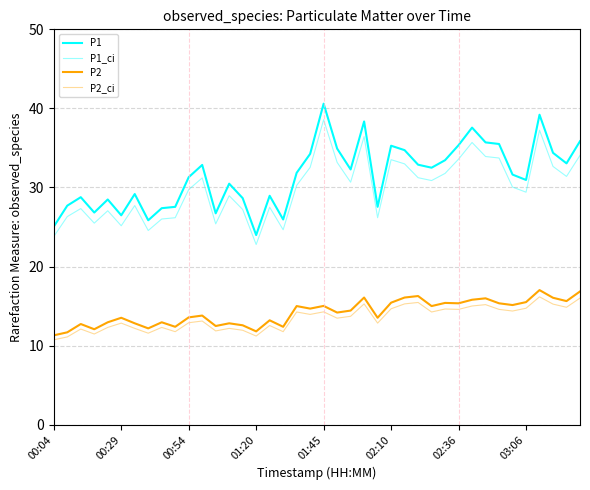

Does the chart display data point markers on the line(s)?

No